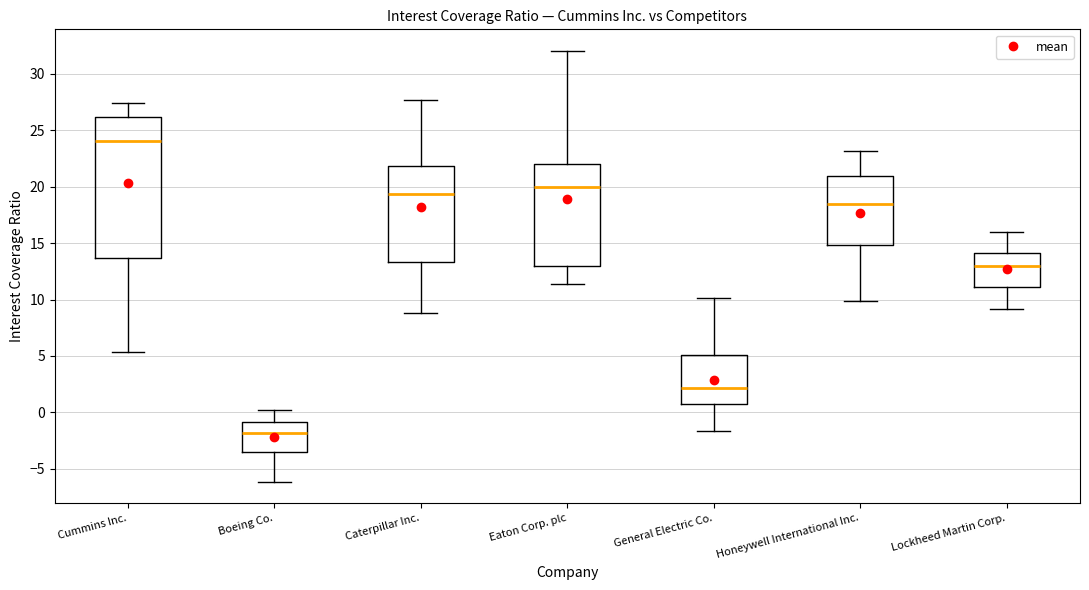

Reading left to right, read every box against the y-axis: the position of its median line, the range the box covers, and the ends of its whiskers. The values are not printed on the chart, so give them approximately, as read against the axis.

Cummins Inc.: median 24.0, box 13.5 to 26.0, whiskers 5.5 to 27.5
Boeing Co.: median -2.0, box -3.5 to -1.0, whiskers -6.0 to 0.0
Caterpillar Inc.: median 19.5, box 13.5 to 22.0, whiskers 9.0 to 27.5
Eaton Corp. plc: median 20.0, box 13.0 to 22.0, whiskers 11.5 to 32.0
General Electric Co.: median 2.0, box 1.0 to 5.0, whiskers -1.5 to 10.0
Honeywell International Inc.: median 18.5, box 15.0 to 21.0, whiskers 10.0 to 23.0
Lockheed Martin Corp.: median 13.0, box 11.0 to 14.0, whiskers 9.0 to 16.0